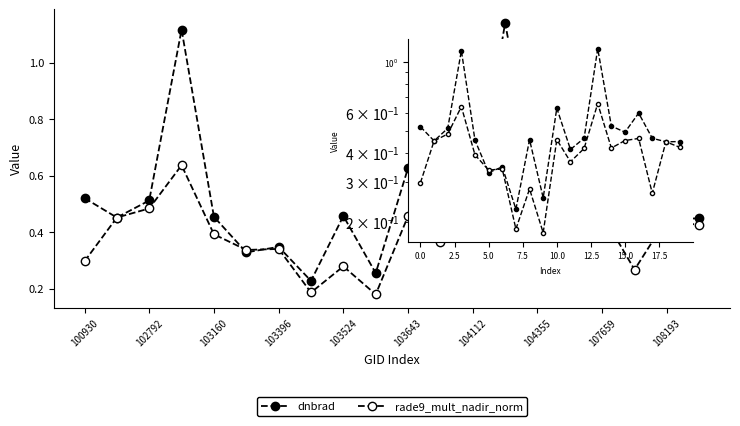

How many series are shown in this chart?

2